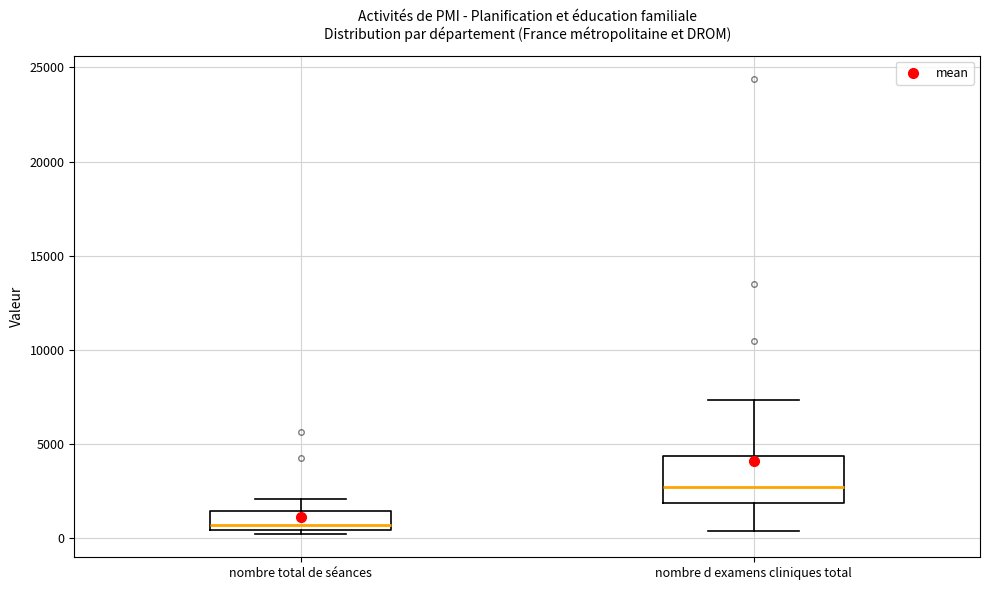

Reading left to right, transcribe this box plot: for each box, give where its median line is, the range the box spans, and where its two whiskers end, as read against the y-axis. The values are not printed on the chart, so give them approximately, as read against the axis.

nombre total de séances: median 500 (just above the box's lower edge), box 500 to 1500, whiskers 0 to 2000
nombre d examens cliniques total: median 2500, box 2000 to 4500, whiskers 500 to 7500